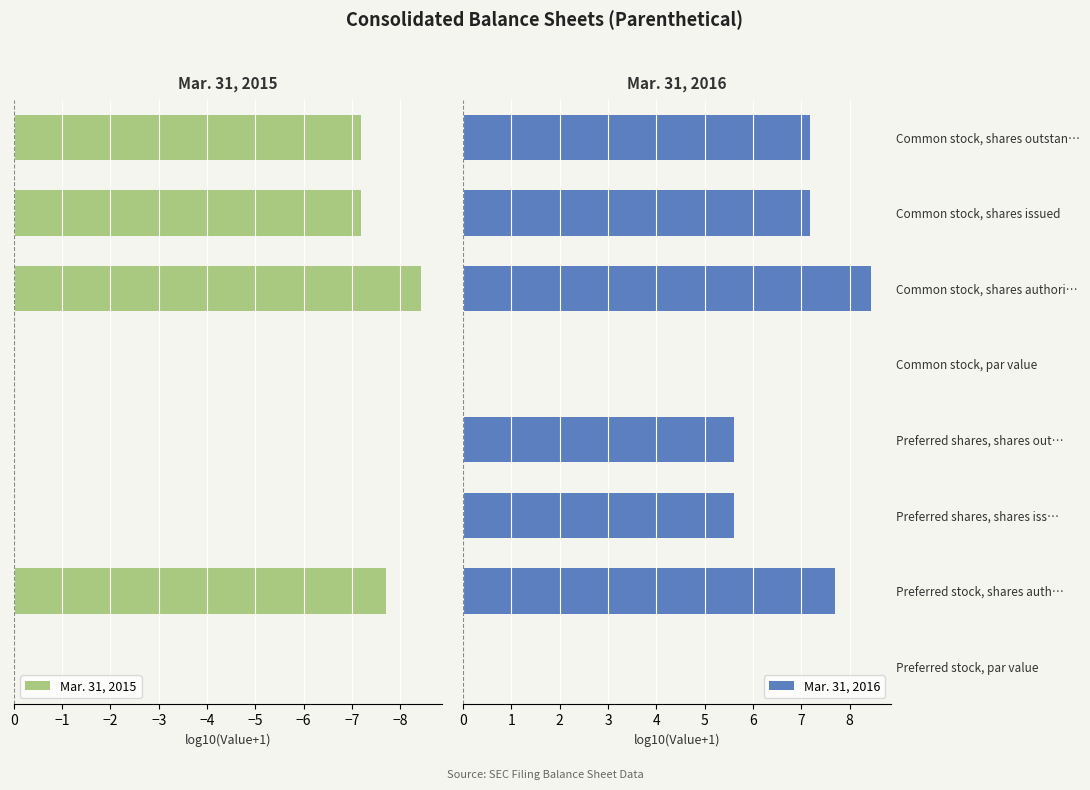

What is the sum of all Mar. 31, 2015 values?

-30.5